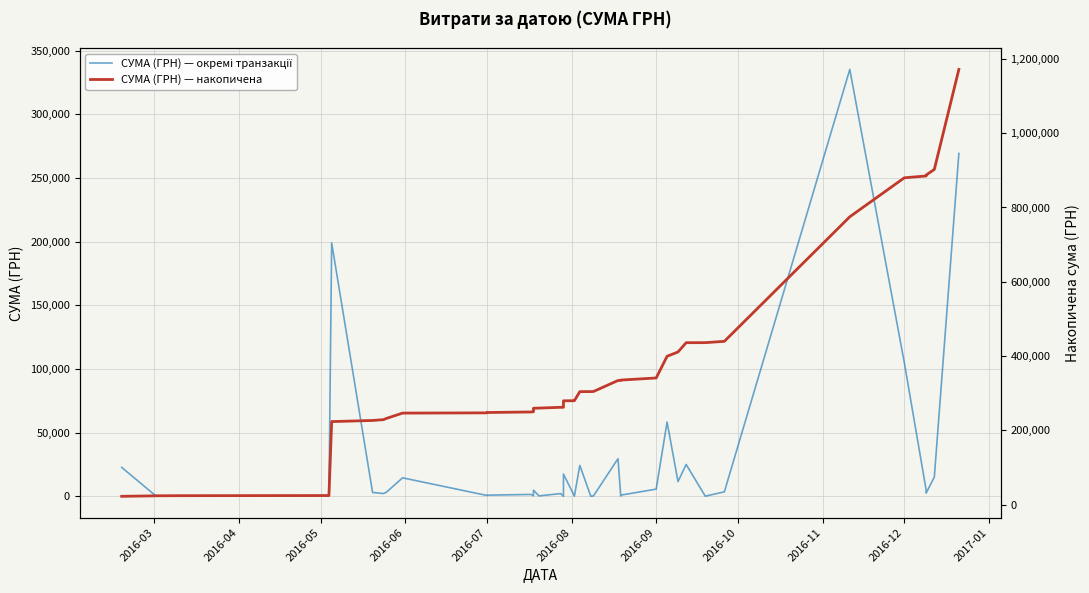

List the series in order of their peak value, highest first.

СУМА (ГРН) — накопичена, СУМА (ГРН) — окремі транзакції